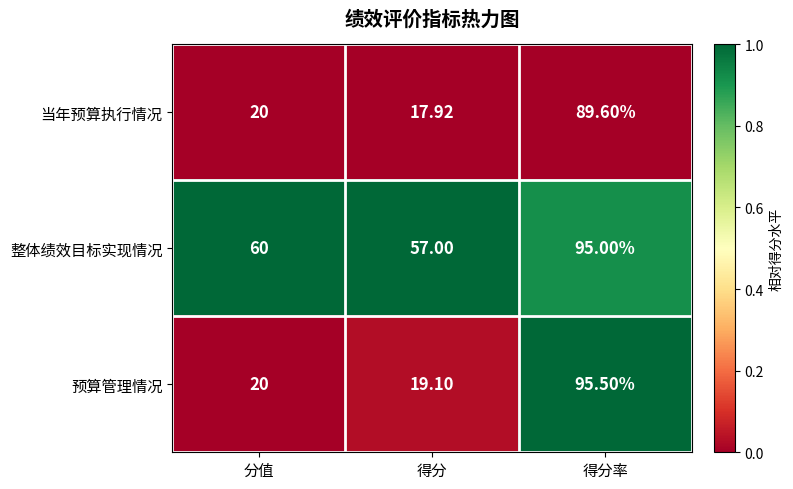

Where is 当年预算执行情况 nearest to the value 53?

分值